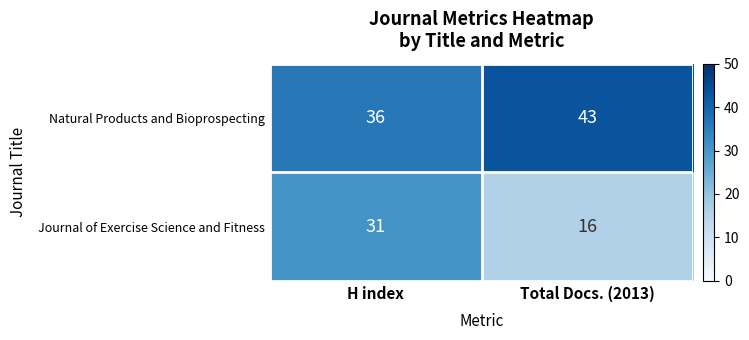

Reading left to right, transcribe all the data shown in this chart.

Natural Products and Bioprospecting: 36	43
Journal of Exercise Science and Fitness: 31	16